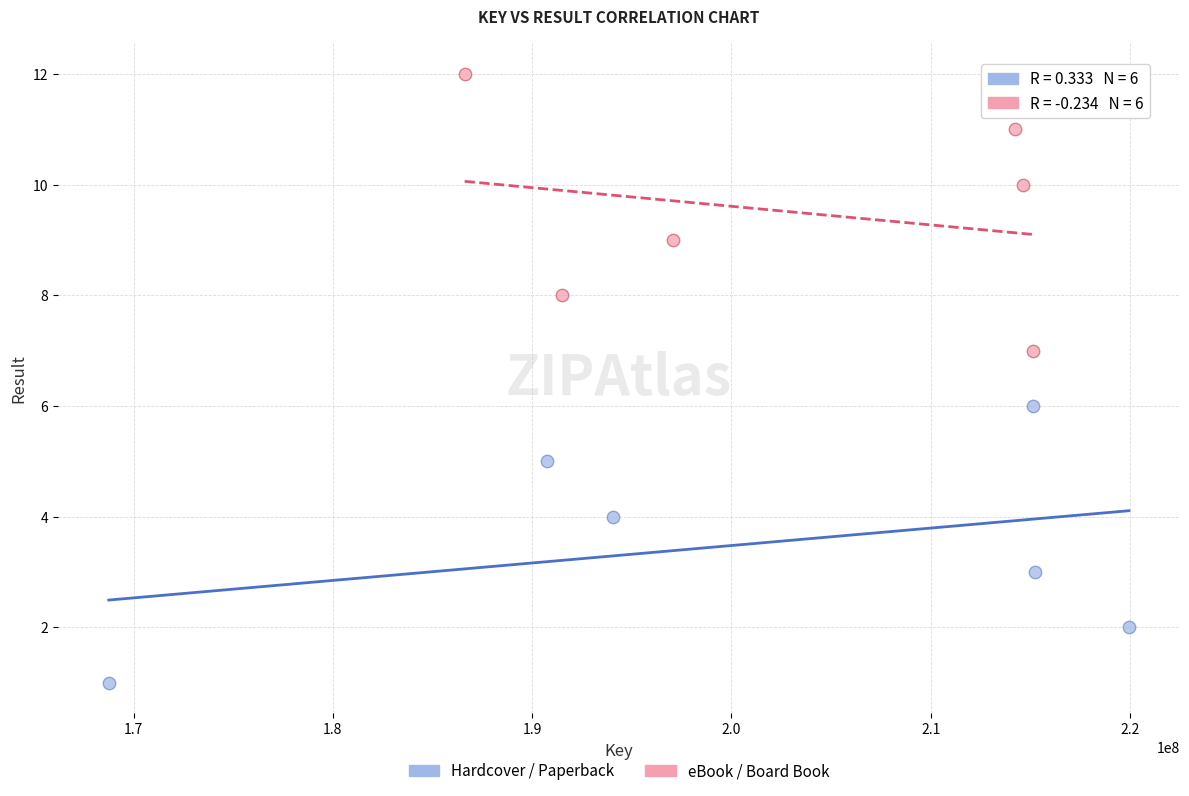

Which series reaches the maximum Y coordinate?

eBook / Board Book